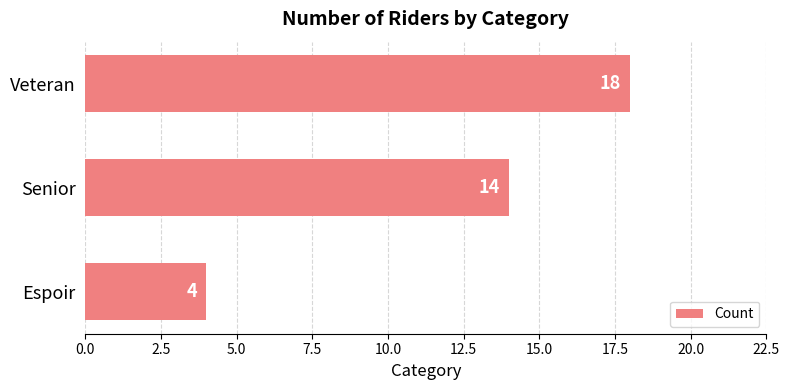

What is the minimum value shown in the chart?

4